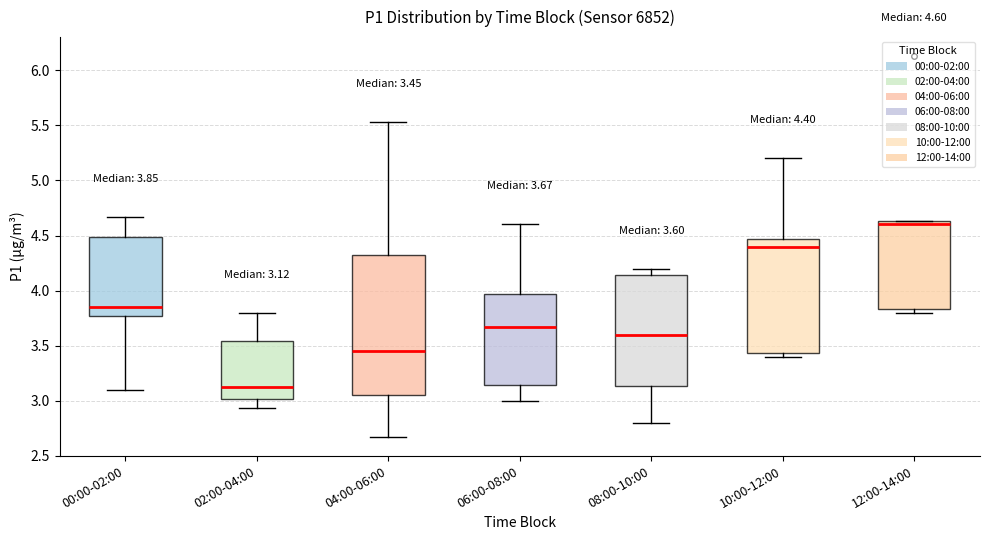

Comparing the boxes themselves (not the whiskers), which one is the tallest?

04:00-06:00